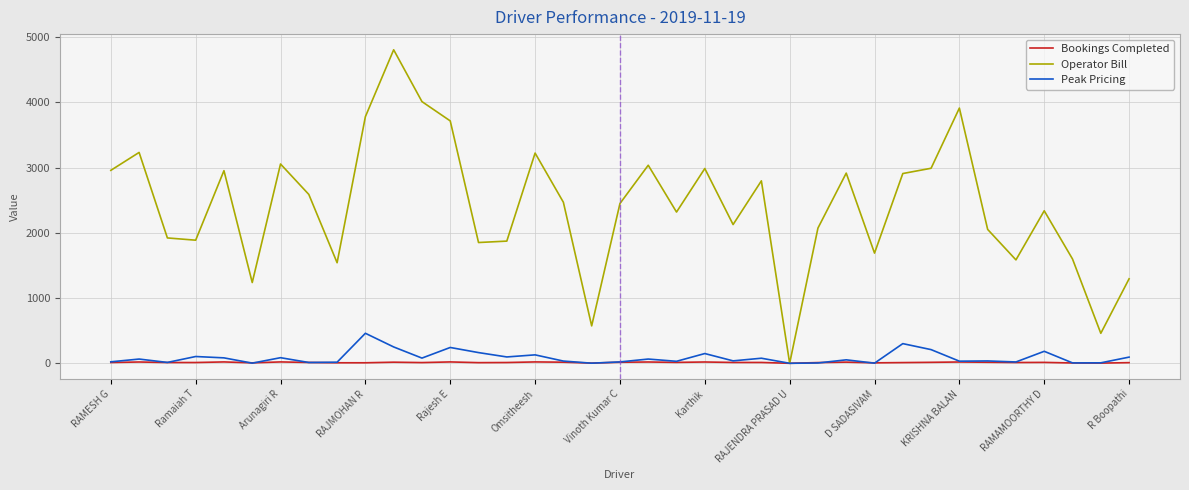

Does the chart have visible grid lines?

Yes